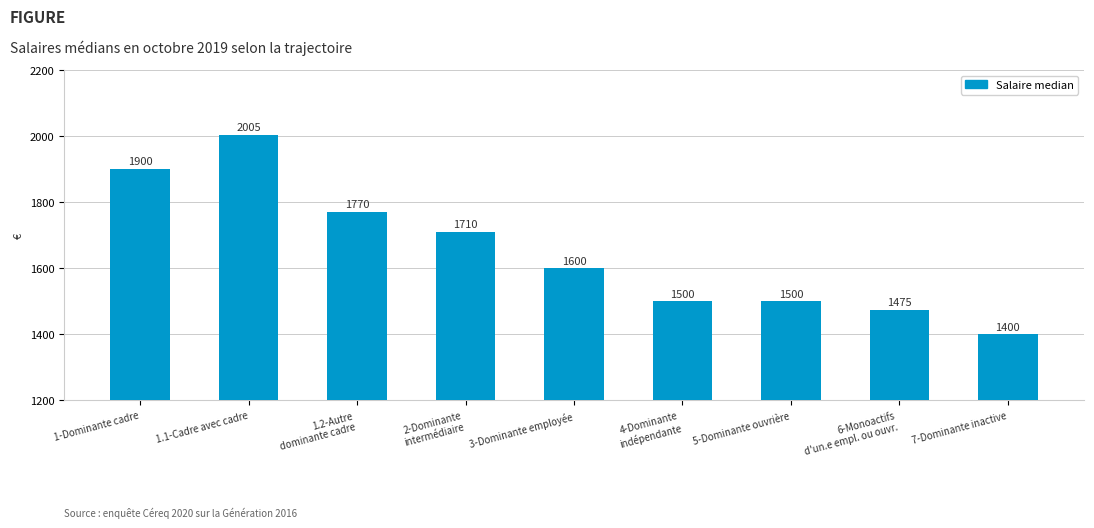

What is the approximate value at 3-Dominante employée, to the nearest 10?

1600